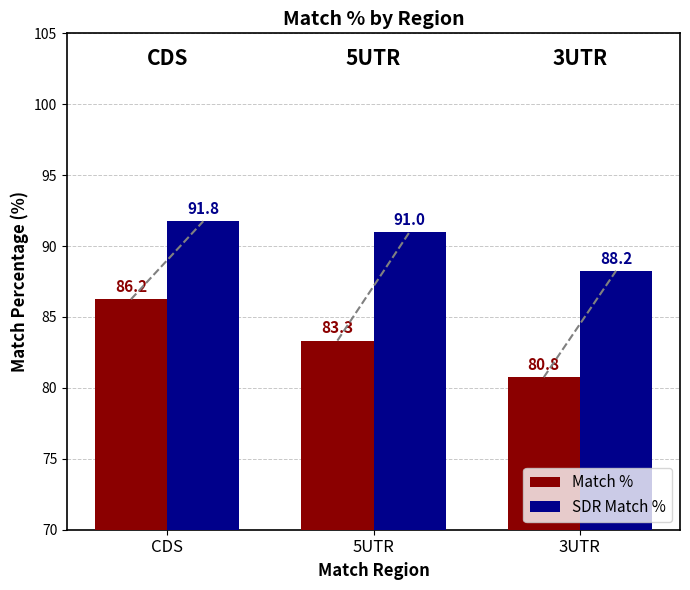

What is the total value across all series at 5UTR?

174.3